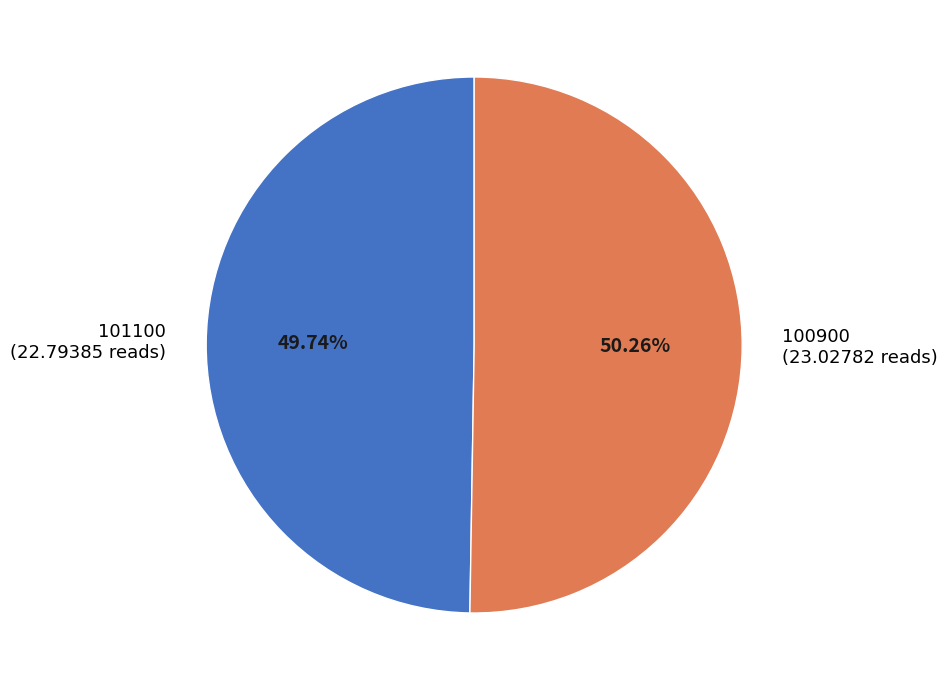

To the nearest percent, what portion does 100900 represent?

50%